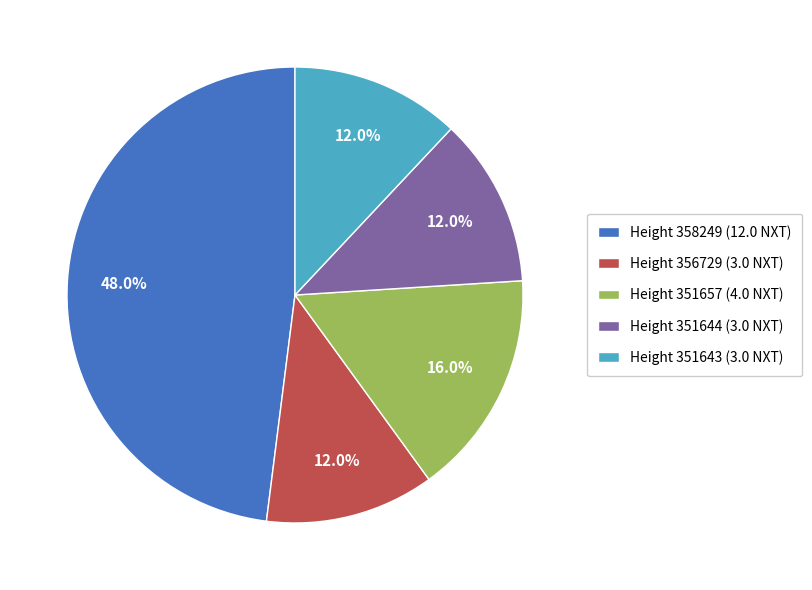

Is there any slice that represents more than half of the pie?

No